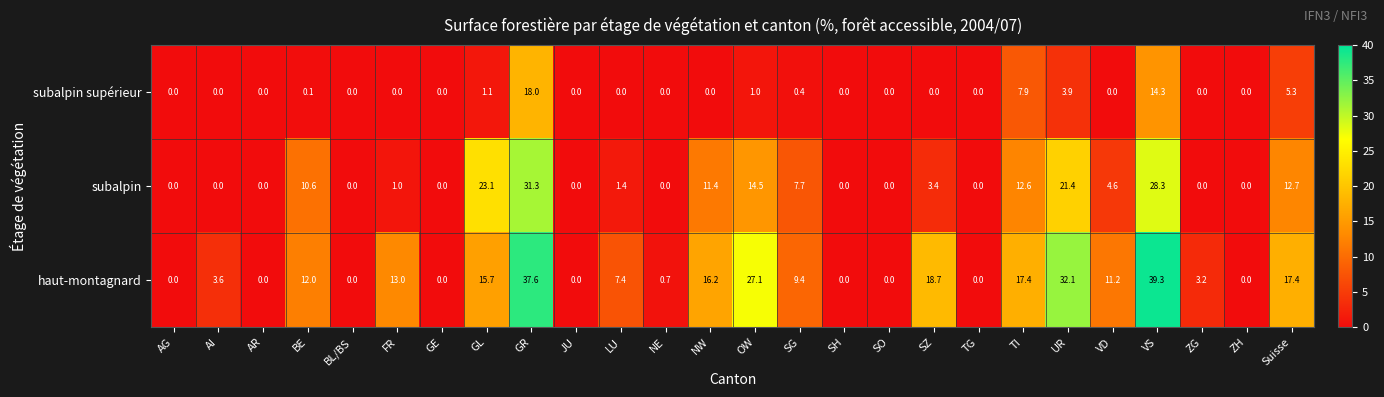

The subalpin supérieur series shows 6.1 at TG. True or false?

False